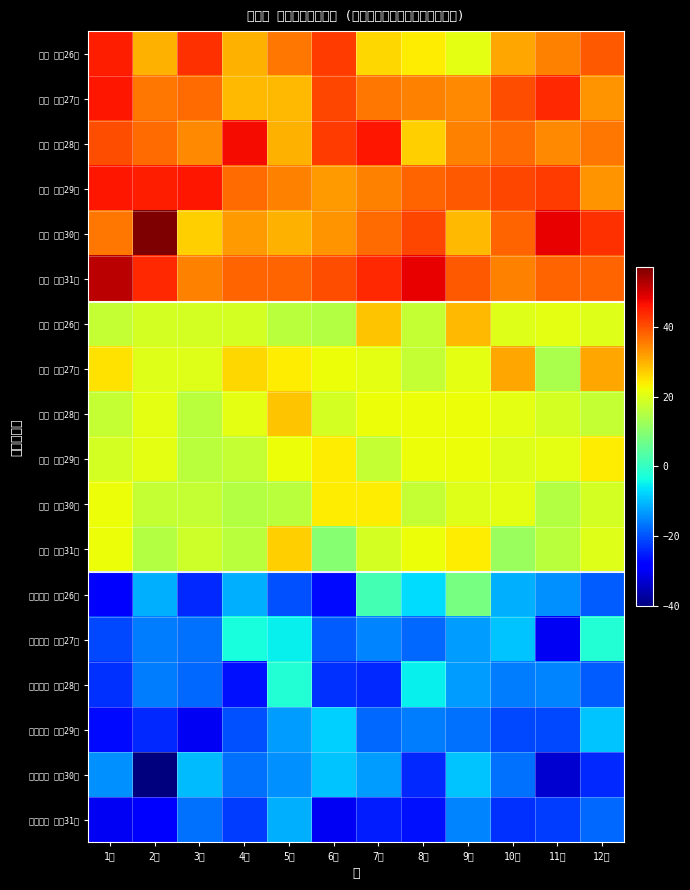

At 5月, list the series in order from largest to smallest.

死亡 平成31年, 死亡 平成26年, 死亡 平成29年, 死亡 平成28年, 死亡 平成30年, 死亡 平成27年, 出生 平成28年, 出生 平成31年, 出生 平成27年, 出生 平成29年, 出生 平成26年, 出生 平成30年, 自然増減 平成28年, 自然増減 平成27年, 自然増減 平成31年, 自然増減 平成29年, 自然増減 平成30年, 自然増減 平成26年